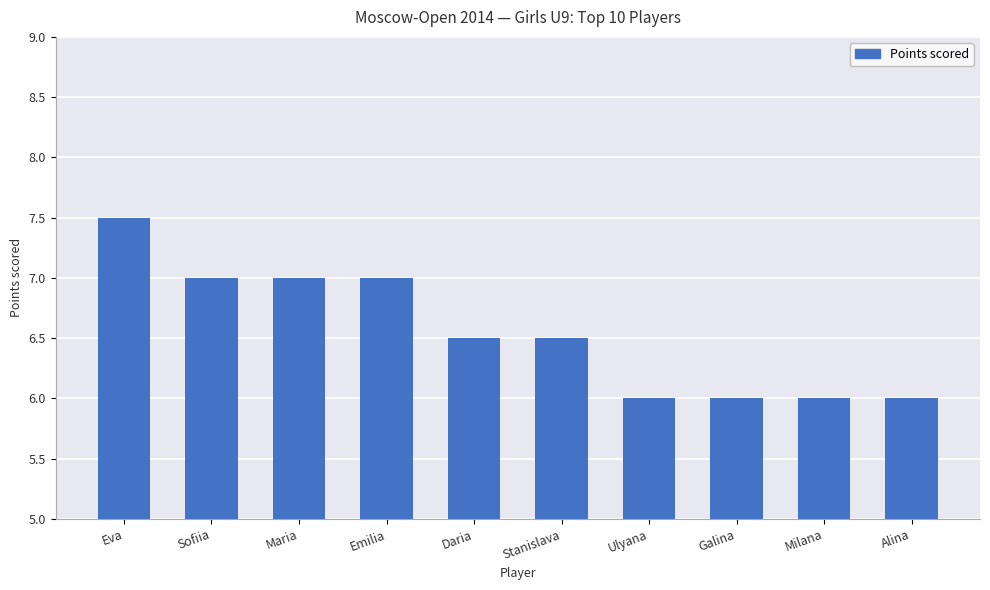

Reading left to right, what are all the values shown in this chart?

Eva=7.5	Sofiia=7.0	Maria=7.0	Emilia=7.0	Daria=6.5	Stanislava=6.5	Ulyana=6.0	Galina=6.0	Milana=6.0	Alina=6.0